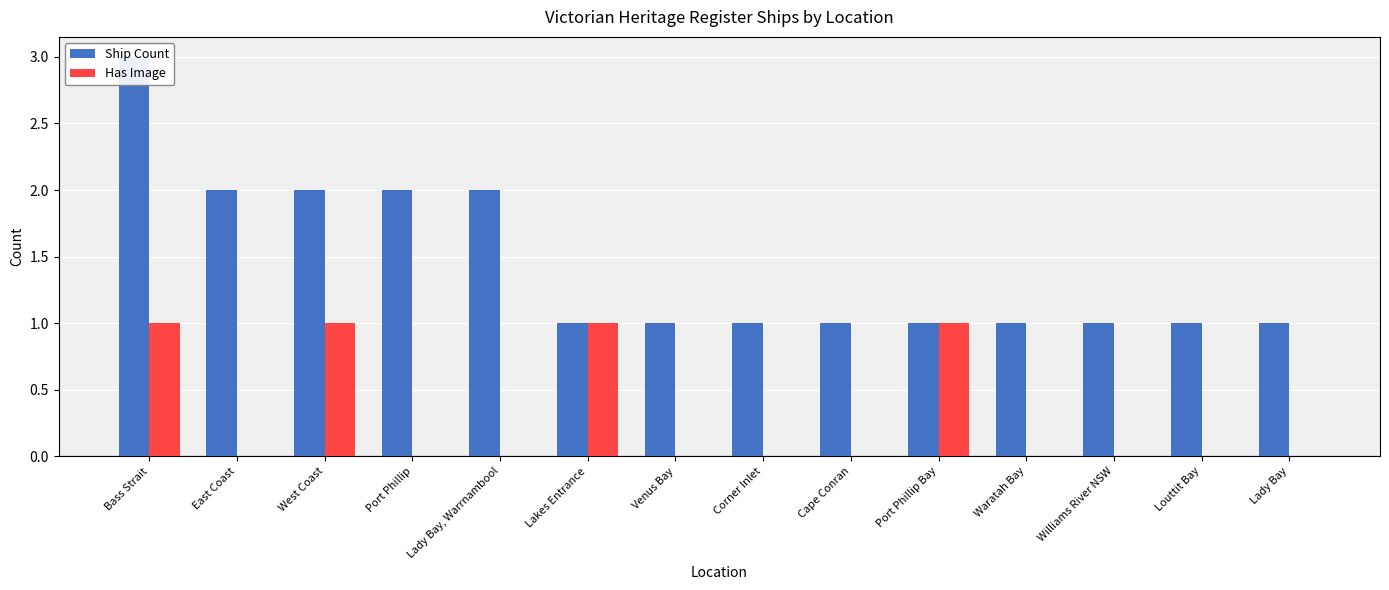

List the series in order of their overall mean, lowest first.

Has Image, Ship Count